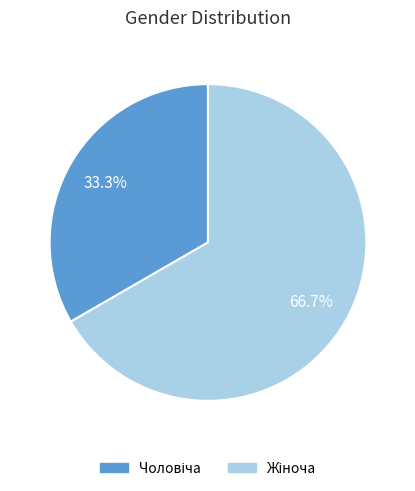

Is there a majority slice in this chart?

Yes